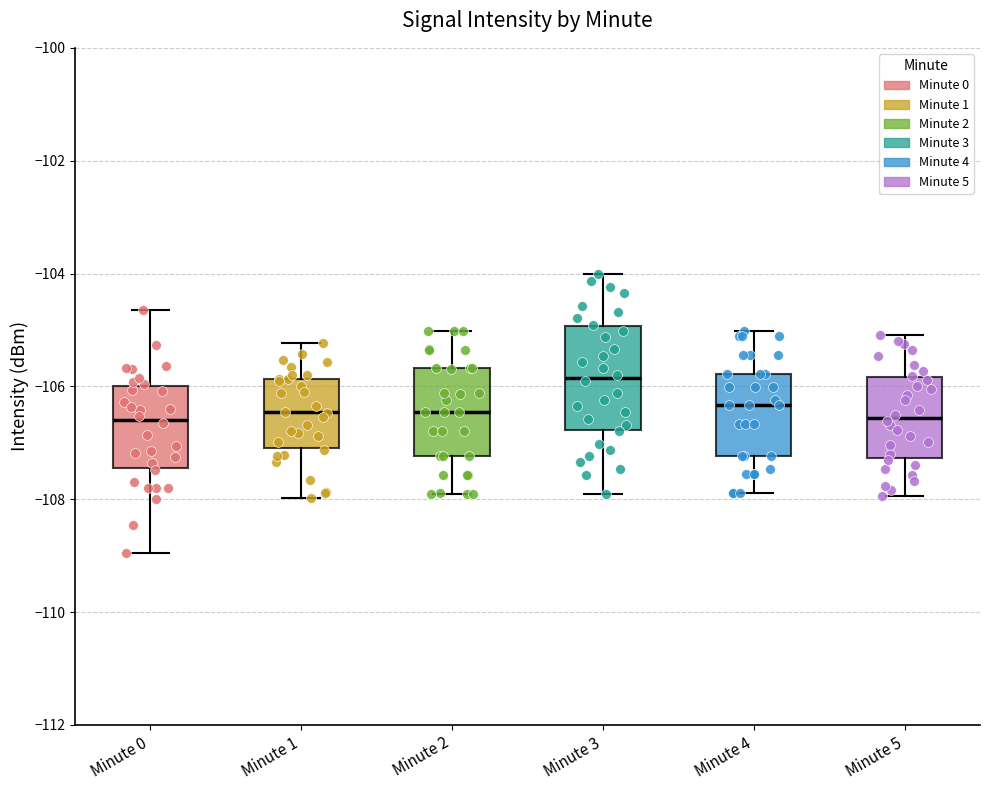

Which box has the highest median line?

Minute 3